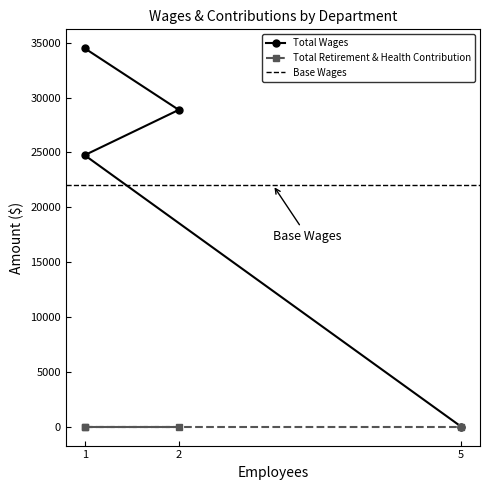

How many values exceed 28879?

1